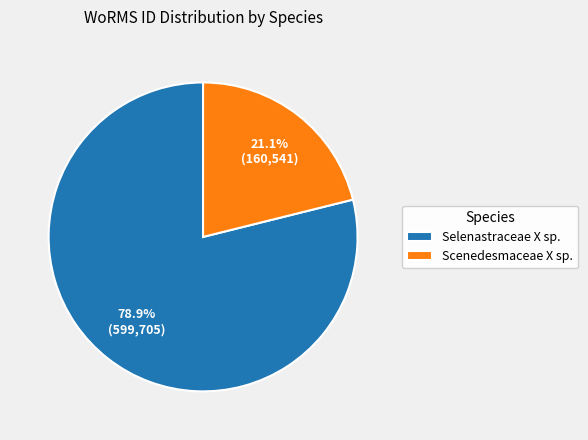

How many segments does this pie chart have?

2